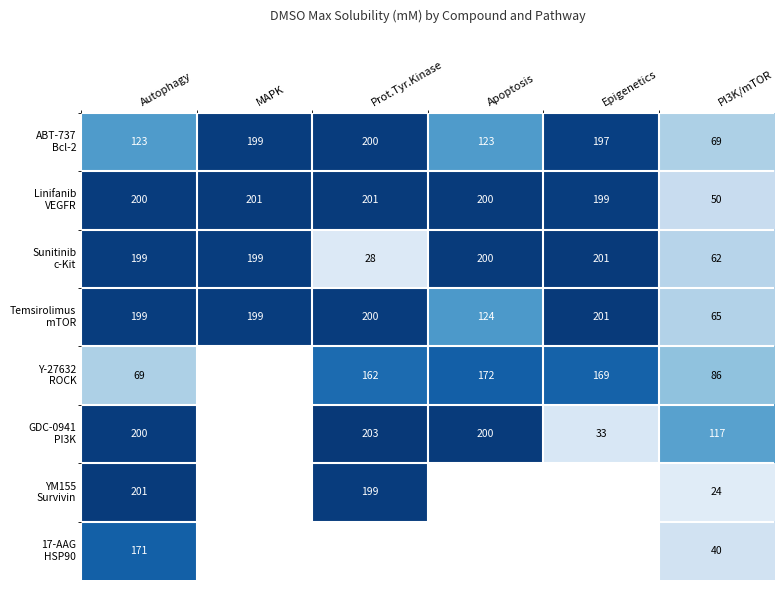

At which category is the sum across all series the highest?

Autophagy